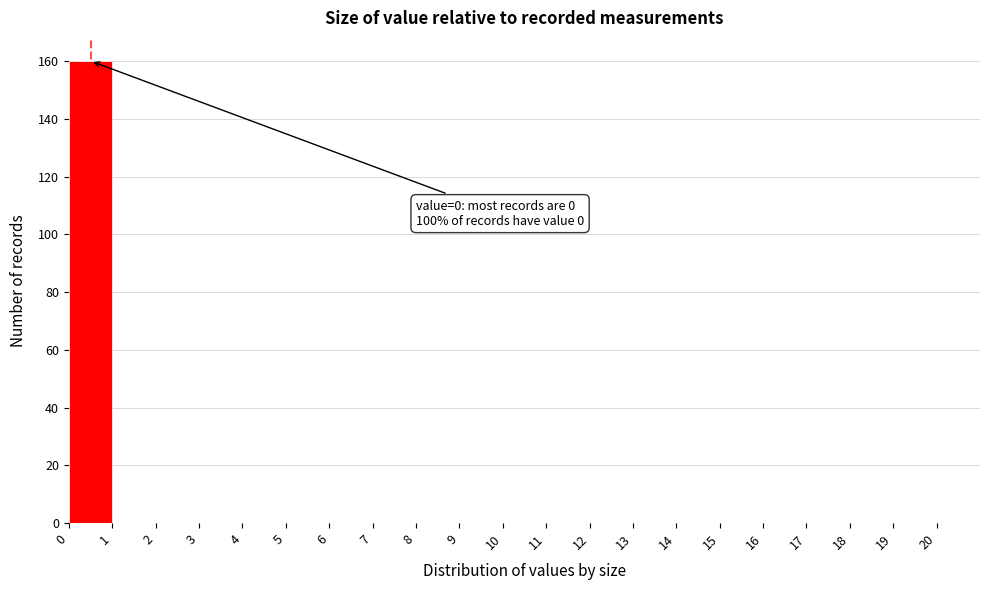

Over which range of the x-axis is the bar tallest?

0 to 1